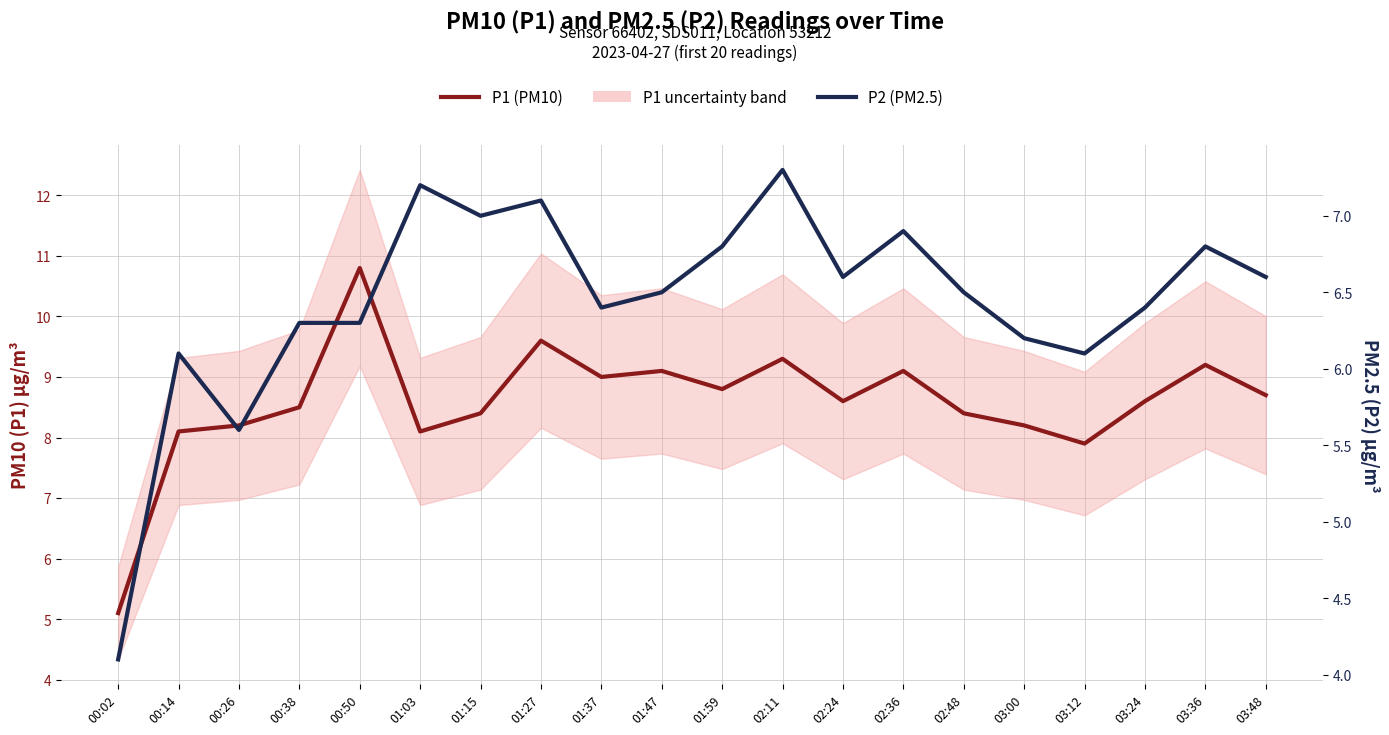

True or false: P1 (PM10) has more than 2 points higher than both neighbors.

True